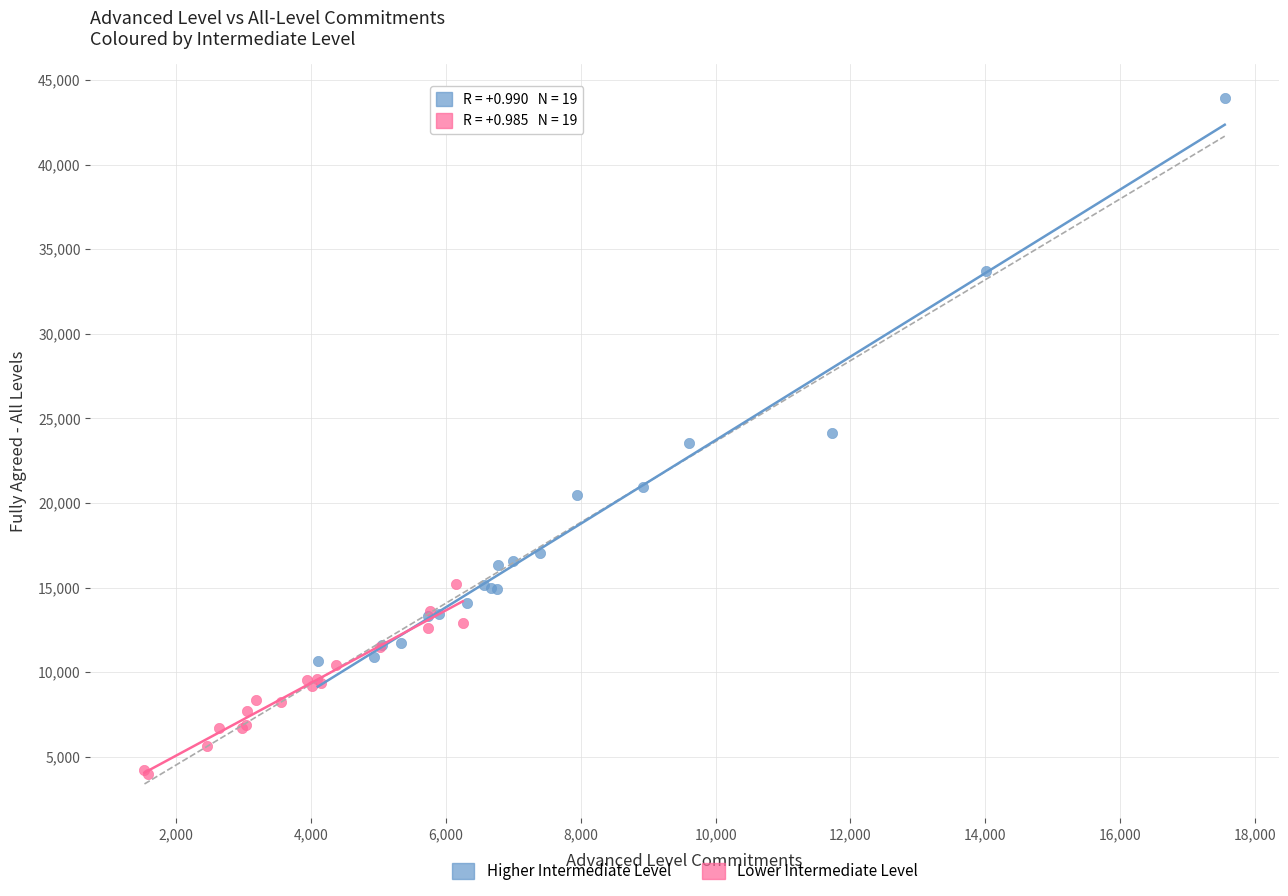

Which series has the largest Y range (max minus min)?

Higher Intermediate Level